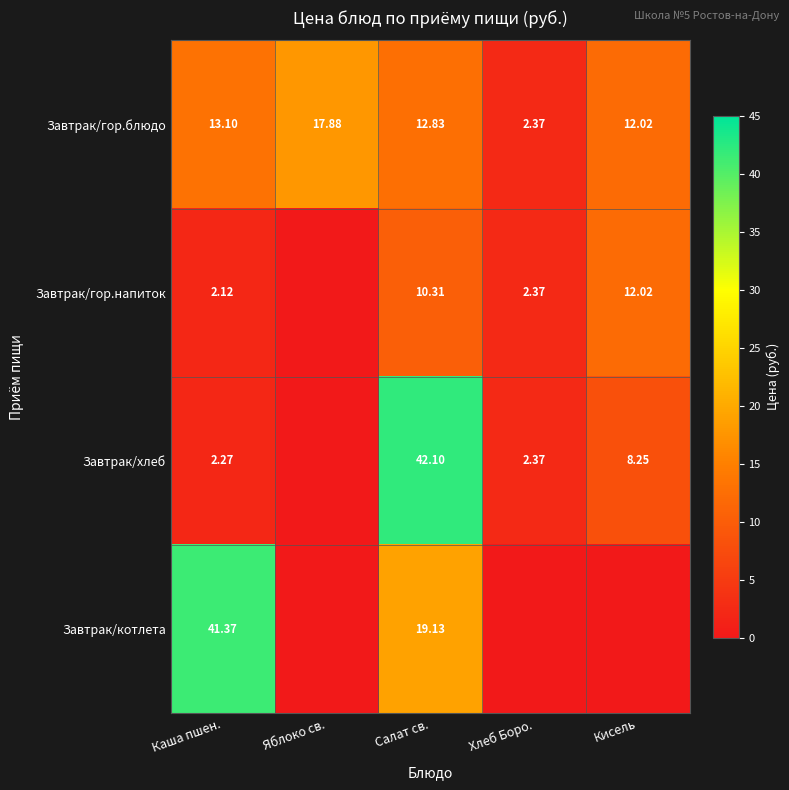

Rank the categories by Завтрак/гор.блюдо value from highest to lowest.

Яблоко св., Каша пшен., Салат св., Кисель, Хлеб Боро.